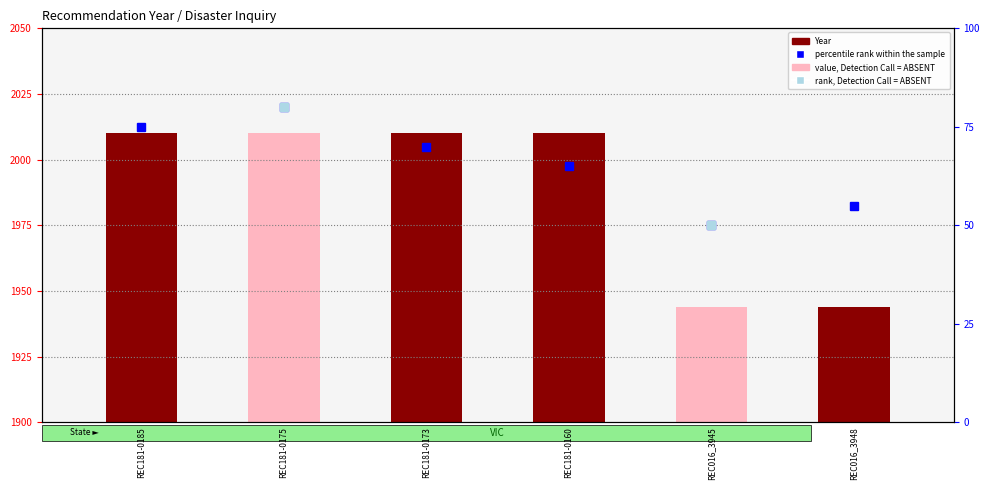

Is it true that the value at REC181-0185 is 2010?

True